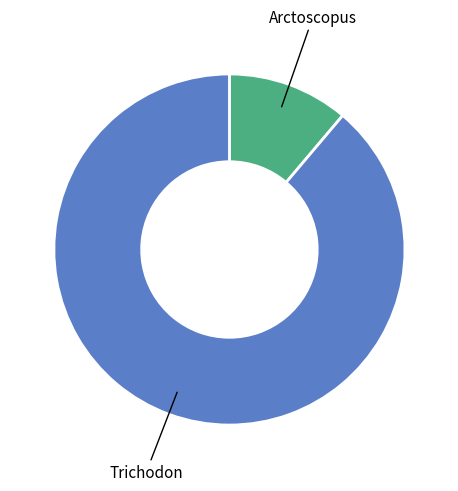

Which category has the smallest portion of the pie?

Arctoscopus